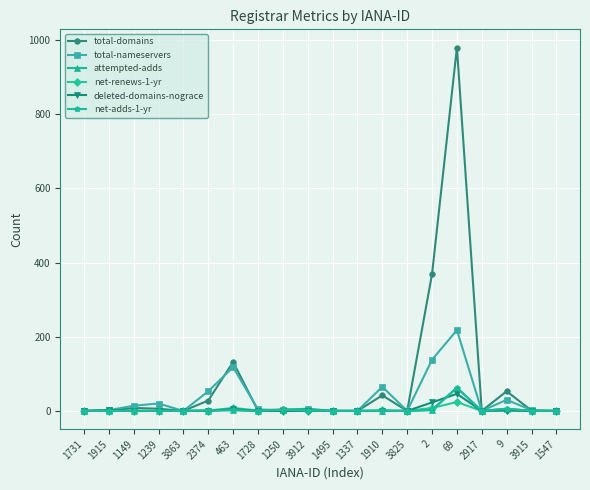

At which label does total-nameservers reach its peak?

69